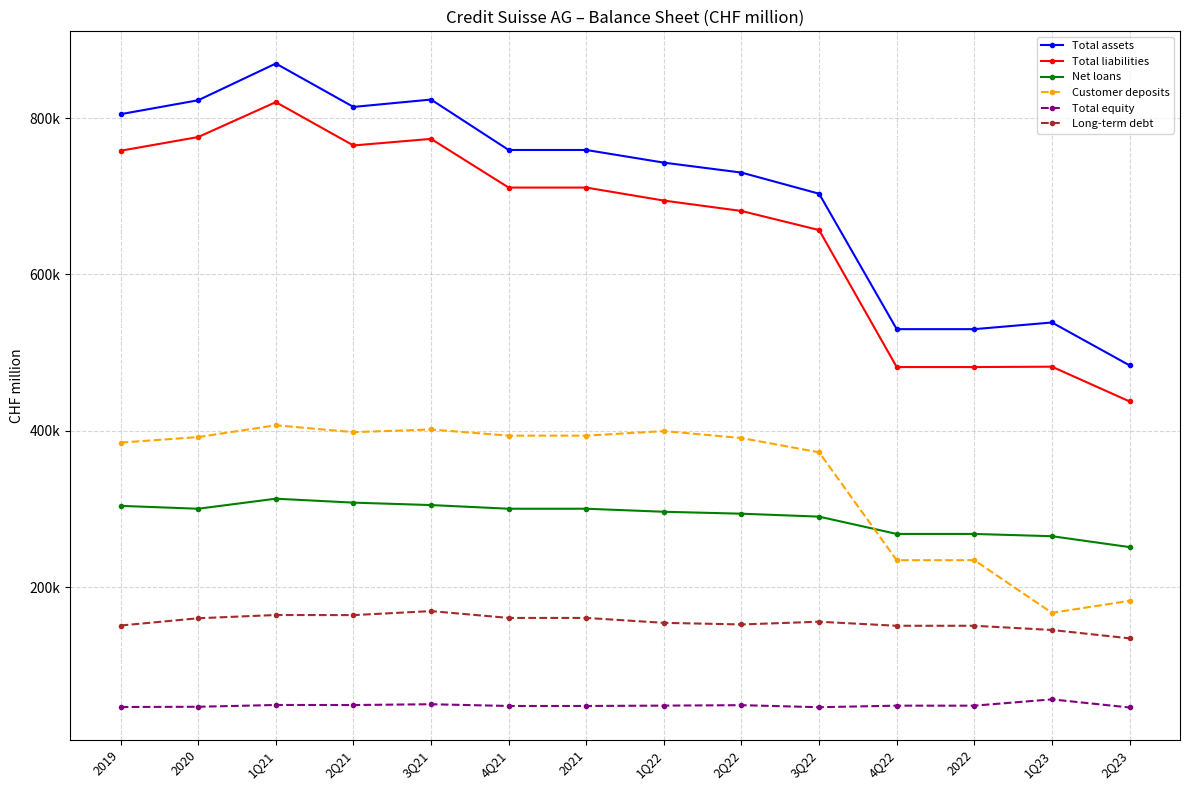

Reading left to right, list all the values displayed in this chart.

Total assets: 804993	822831	869778	814273	823711	759214	759214	743021	730295	703274	530039	530039	538568	483735
Total liabilities: 758230	775772	820423	764981	773411	711127	711127	694483	681186	656778	481563	481563	482036	437602
Net loans: 304025	300341	313198	308159	305047	300358	300358	296485	294005	290264	268104	268104	265221	251287
Customer deposits: 384950	392039	407082	398323	401700	393841	393841	399679	390762	372514	234554	234554	167209	182557
Total equity: 46763	47059	49355	49292	50300	48087	48087	48538	49109	46496	48476	48476	56532	46133
Long-term debt: 151000	160279	164443	164292	169437	160695	160695	154413	152348	155834	150661	150661	145269	134577